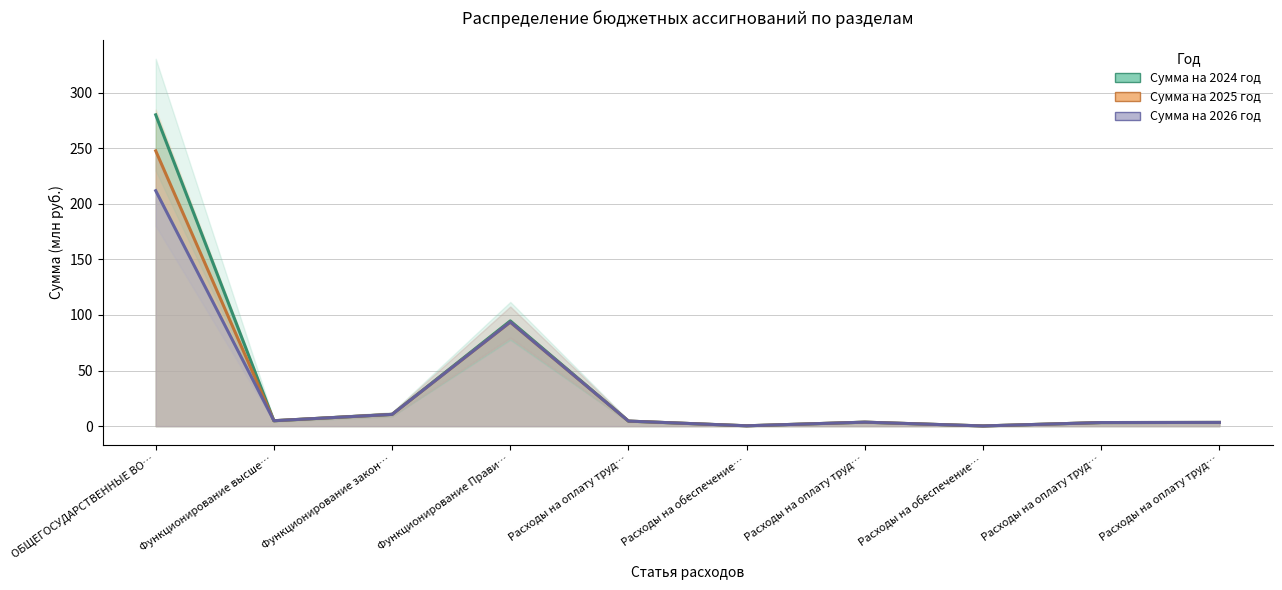

Which series changed the most between Функционирование высше… and Расходы на обеспечение…?

Сумма на 2024 год